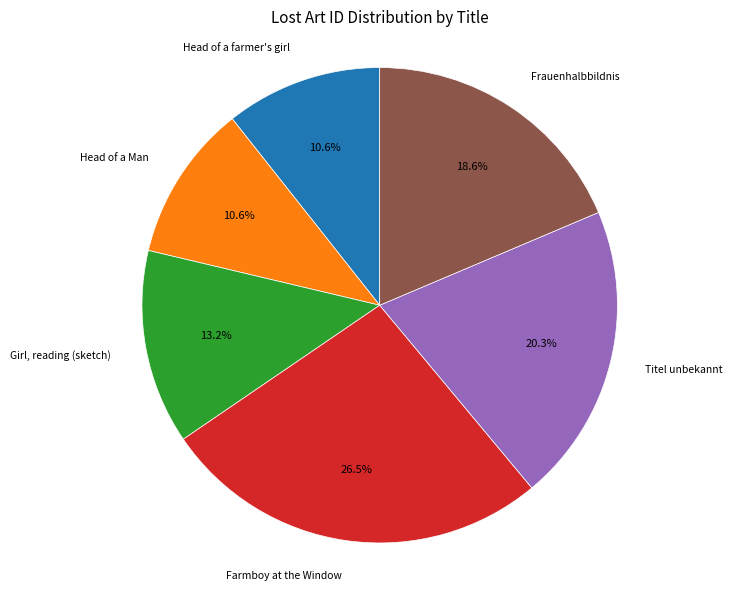

Which has a higher value, Head of a farmer's girl or Titel unbekannt?

Titel unbekannt